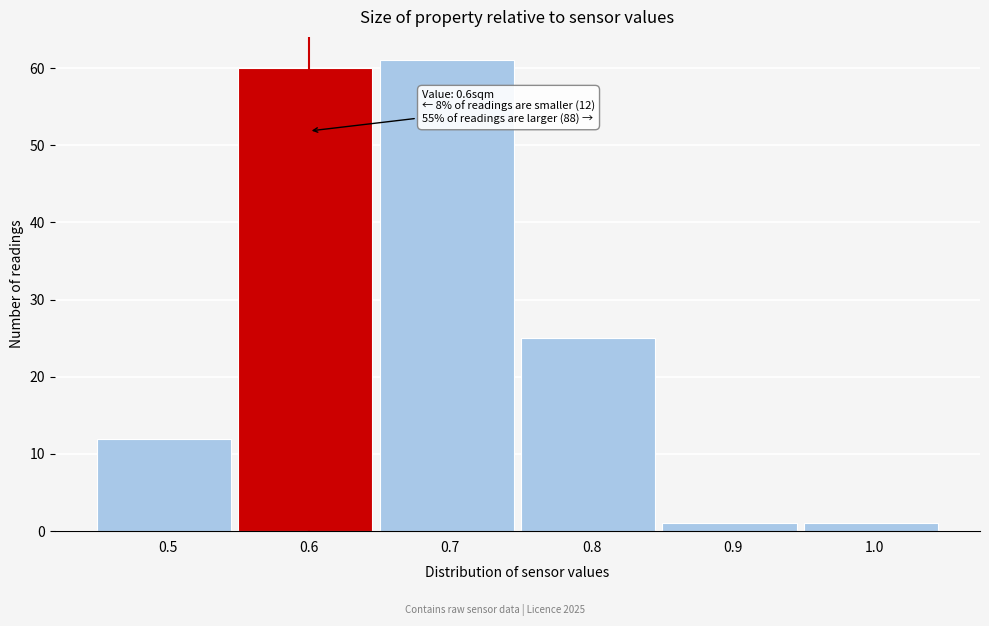

Which range on the x-axis has the tallest bar?

0.65 to 0.75